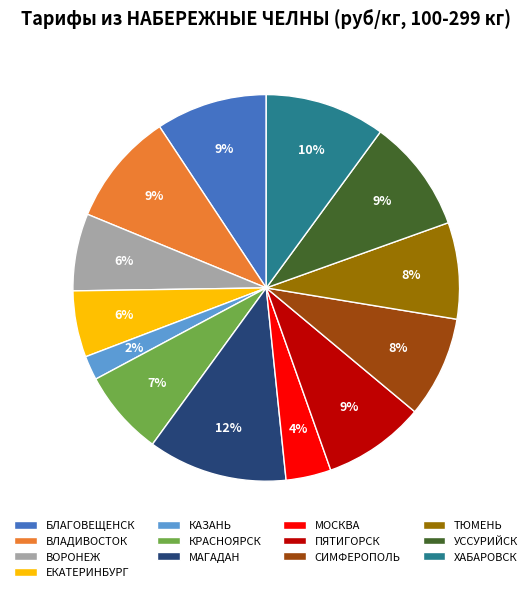

Which has a higher value, ЕКАТЕРИНБУРГ or ПЯТИГОРСК?

ПЯТИГОРСК